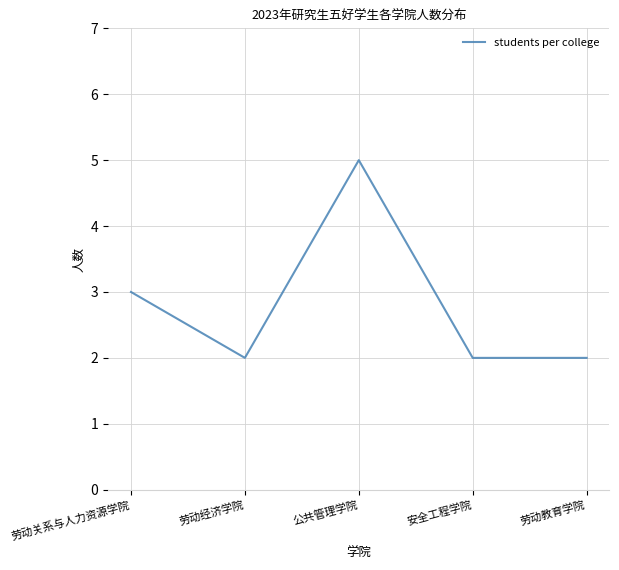

At which category does the data reach its first local peak?

公共管理学院